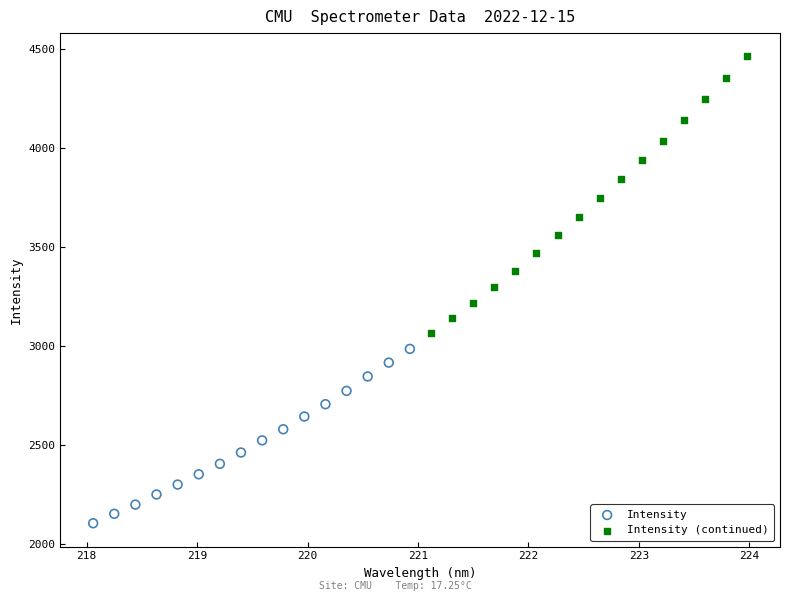

What are all the series names shown in the legend?

Intensity, Intensity (continued)